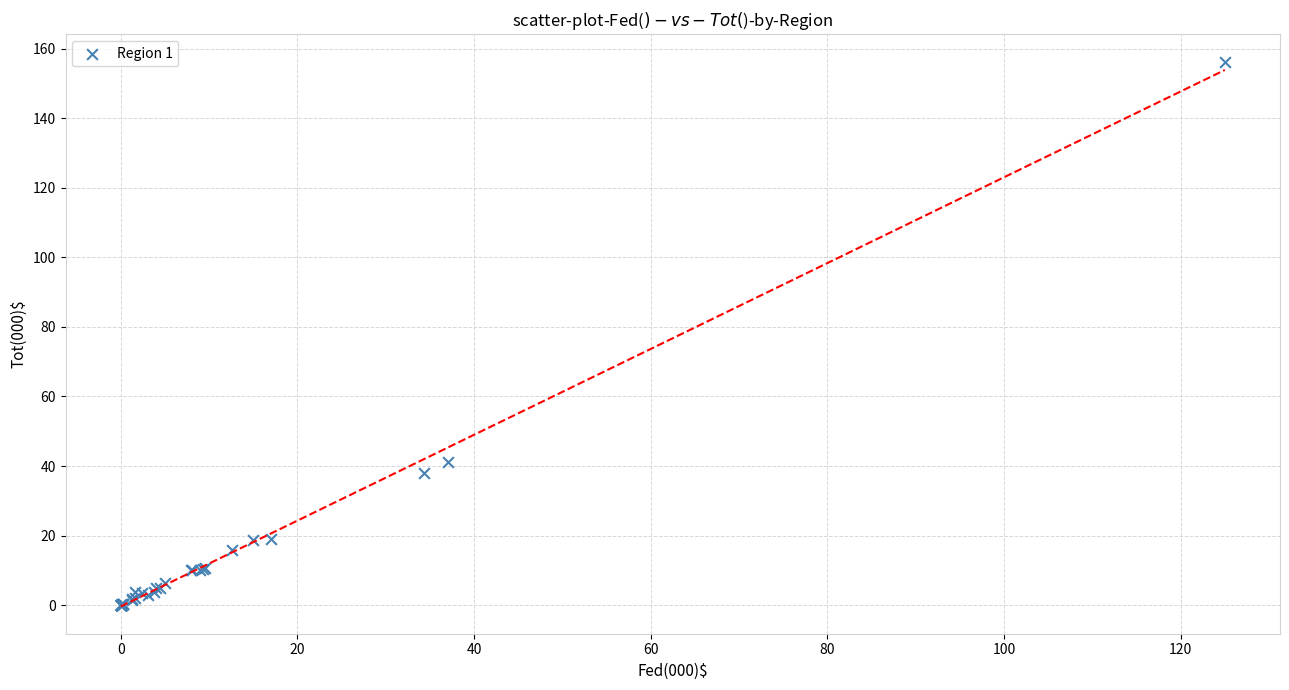

What Y value in the scatter plot is closest to 78?

41.2